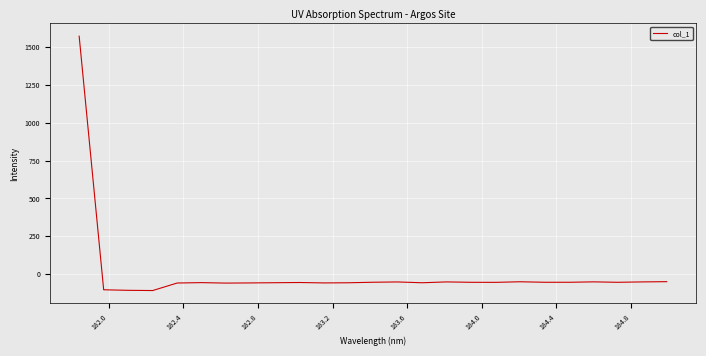

What is the greatest value displayed?

1571.3